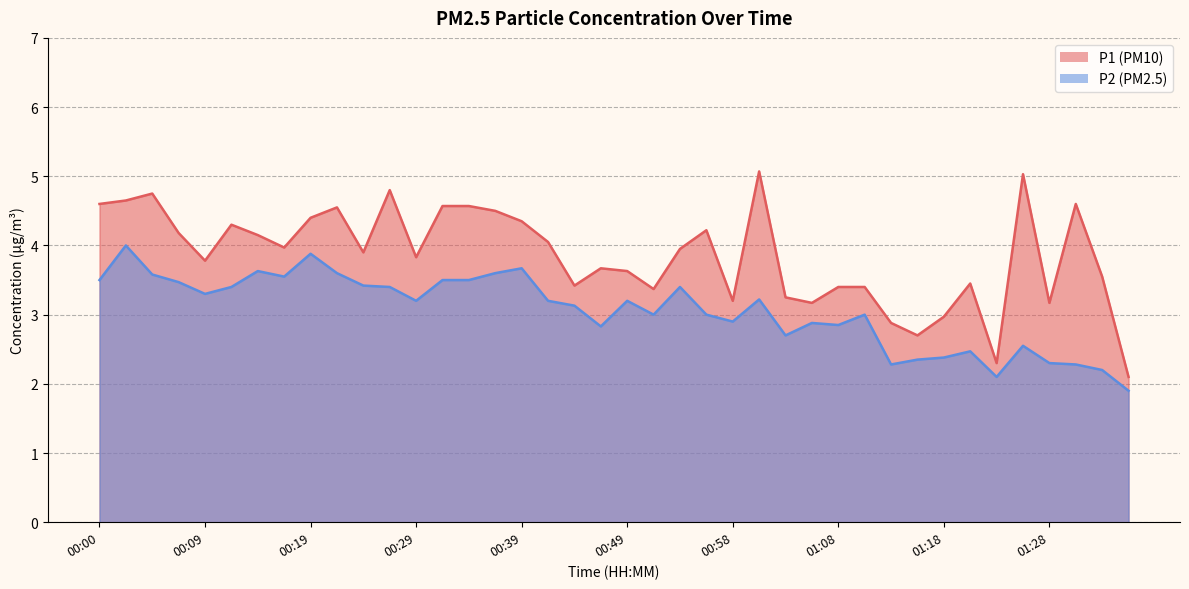

True or false: P1 has a value of 4.0 at 00:17.

True